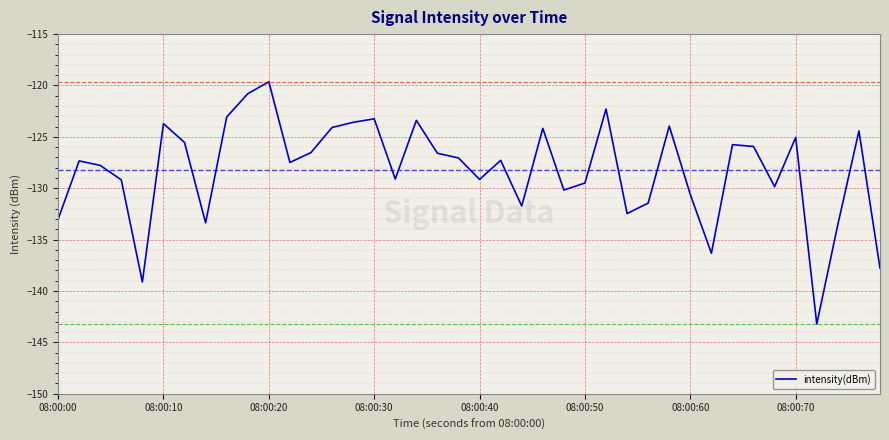

What is the maximum value shown in the chart?

-119.6